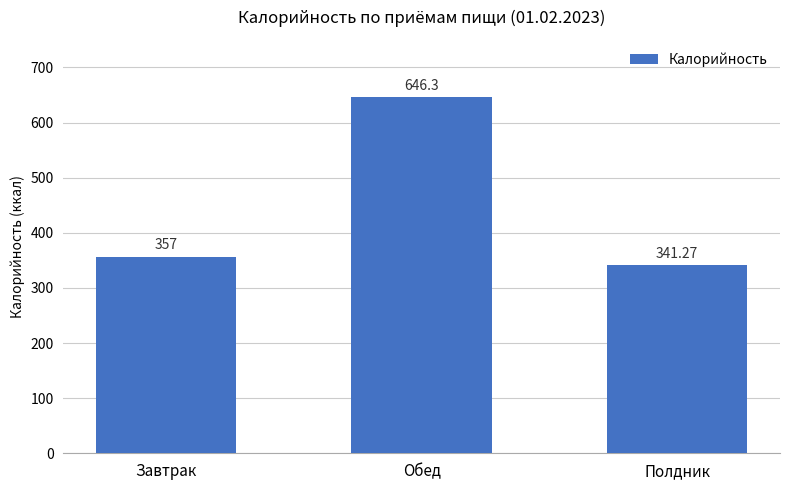

List the labels in order of value, smallest first.

Полдник, Завтрак, Обед